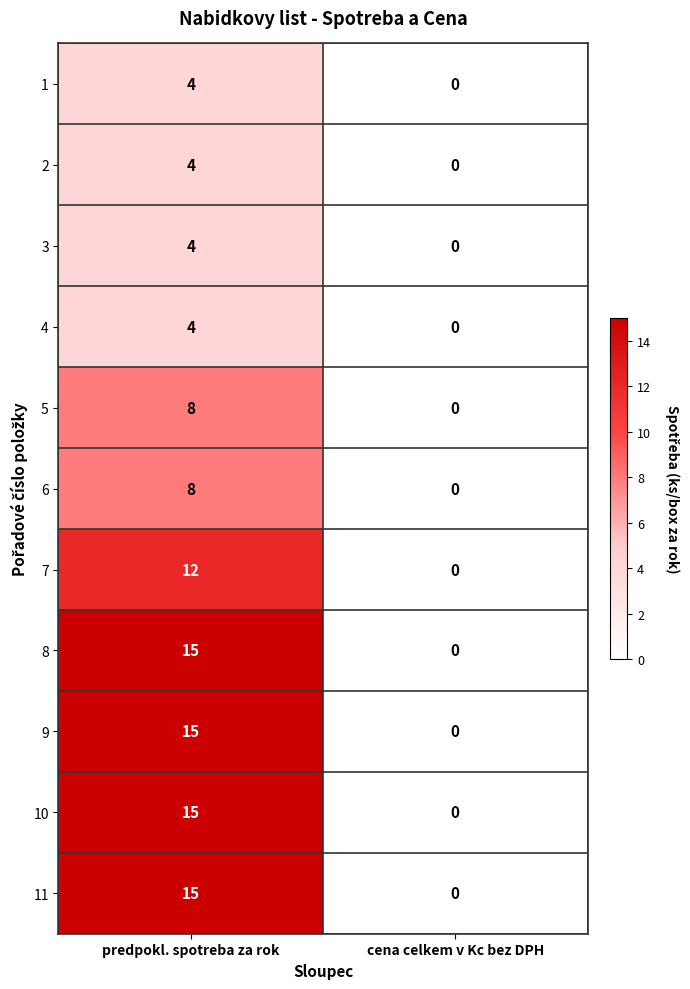

Which category has the lowest value in the 5 series?

cena celkem v Kc bez DPH